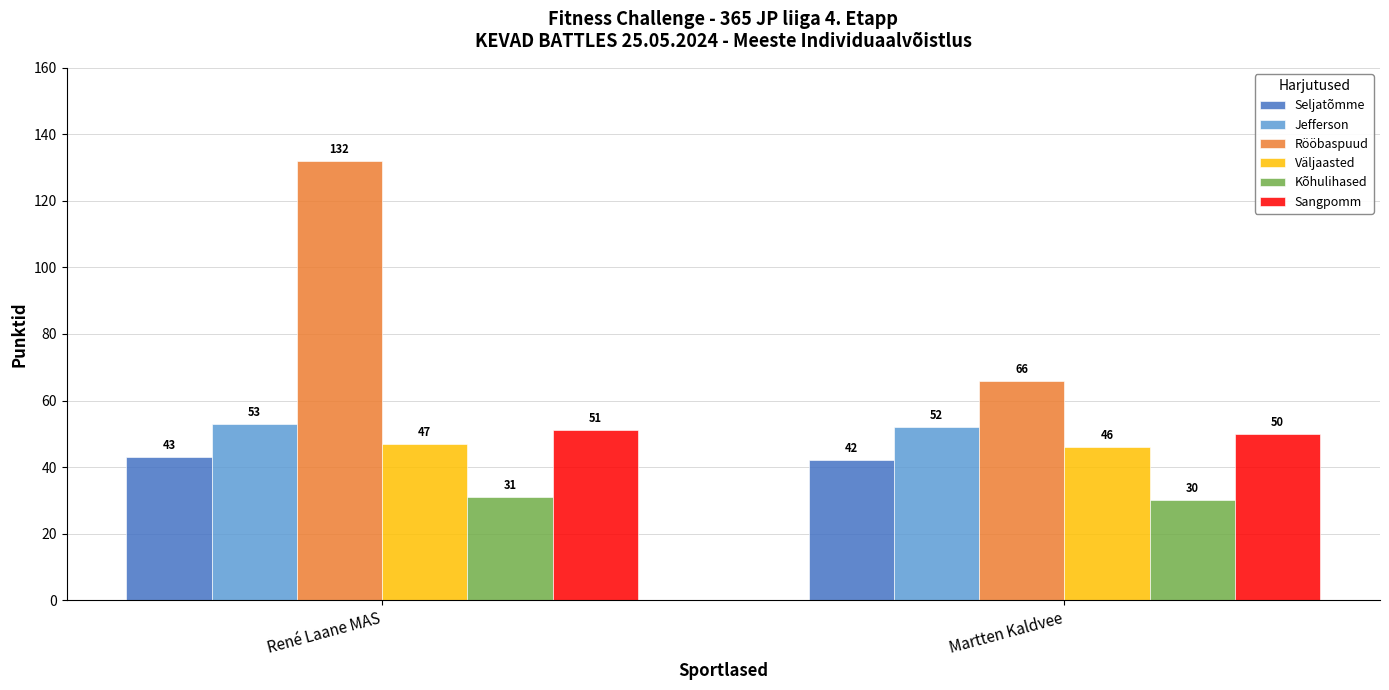

What is the sum of all Sangpomm values?

101